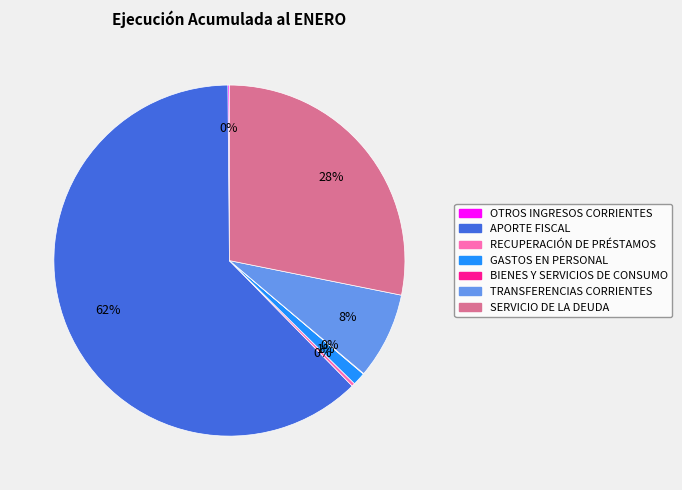

Is the sum of TRANSFERENCIAS CORRIENTES and SERVICIO DE LA DEUDA greater than half?

No